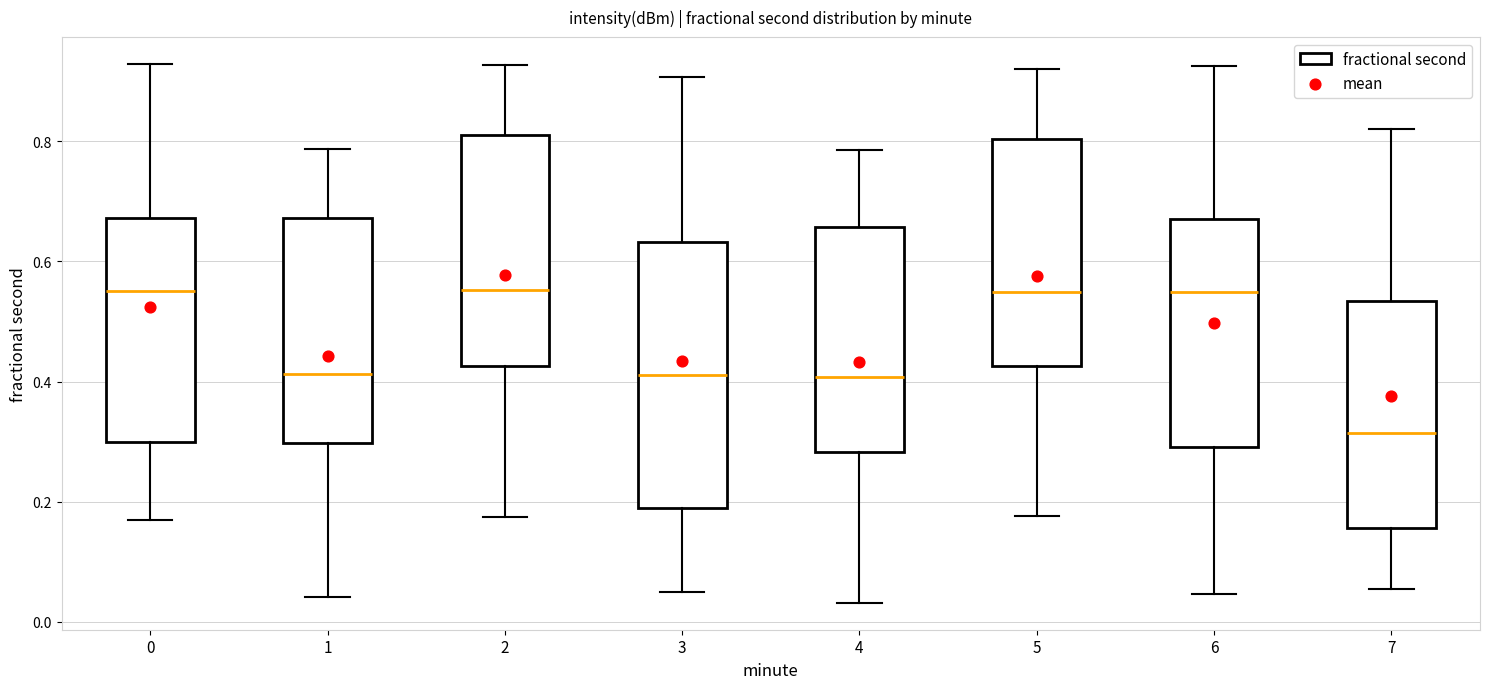

Comparing the boxes themselves (not the whiskers), which one is the tallest?

3